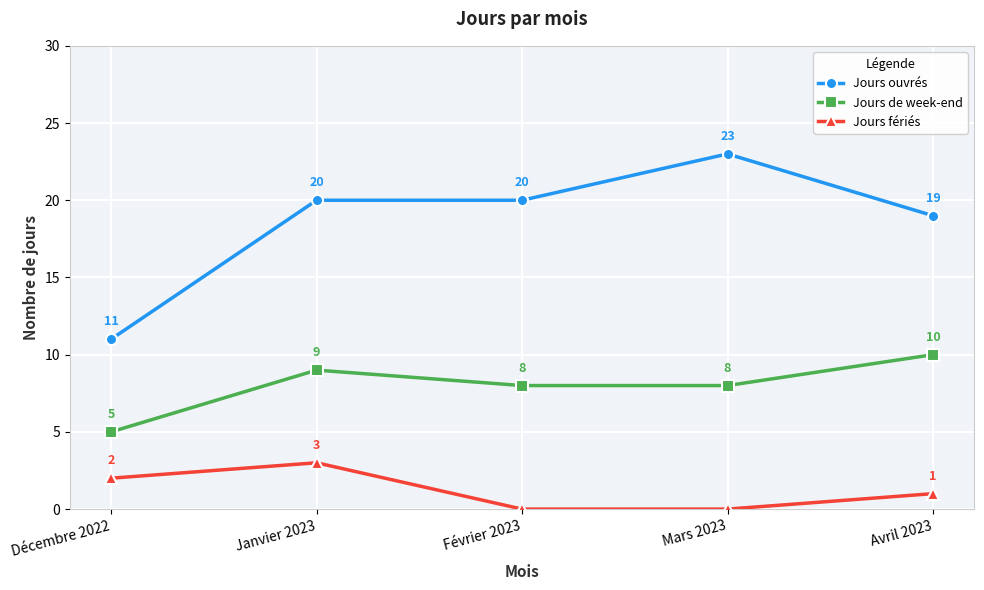

Is the value of Jours de week-end at Décembre 2022 greater than the value of Jours ouvrés at Janvier 2023?

No